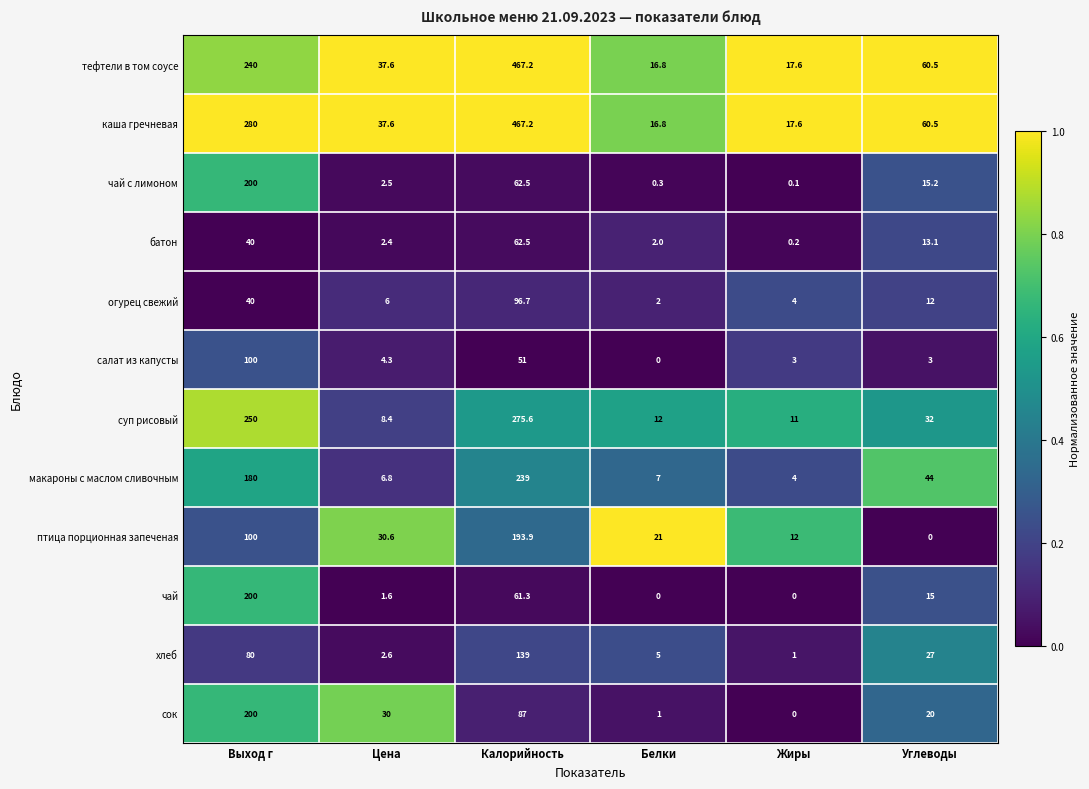

The каша гречневая series shows 5.1 at Белки. True or false?

False